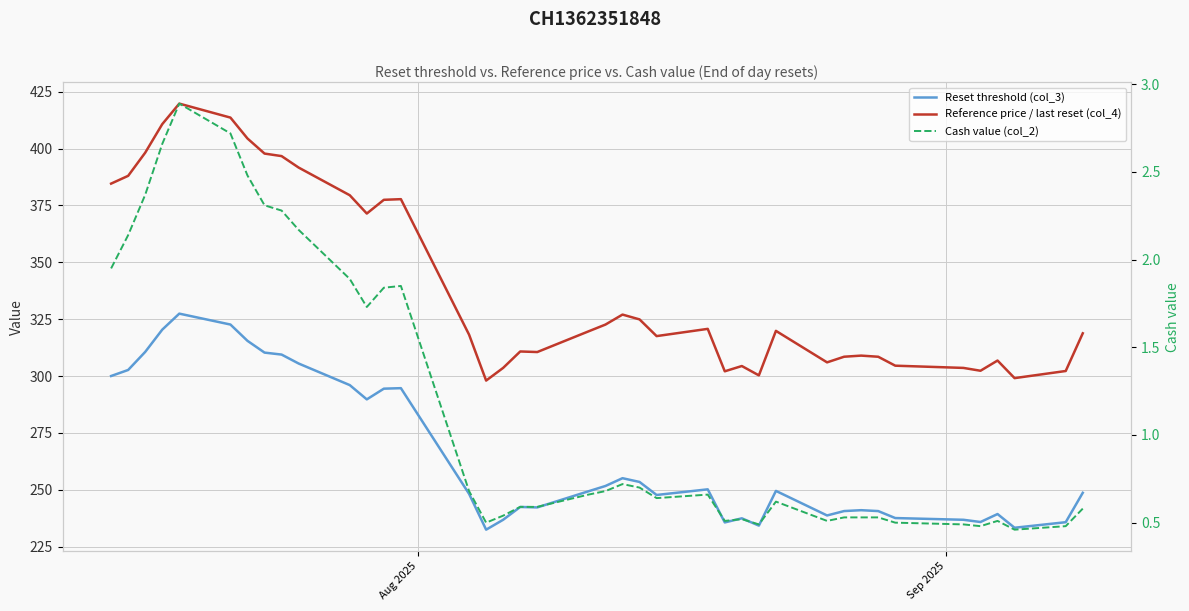

What is the value of the Cash value (col_2) point at the 18th from the left?

0.6